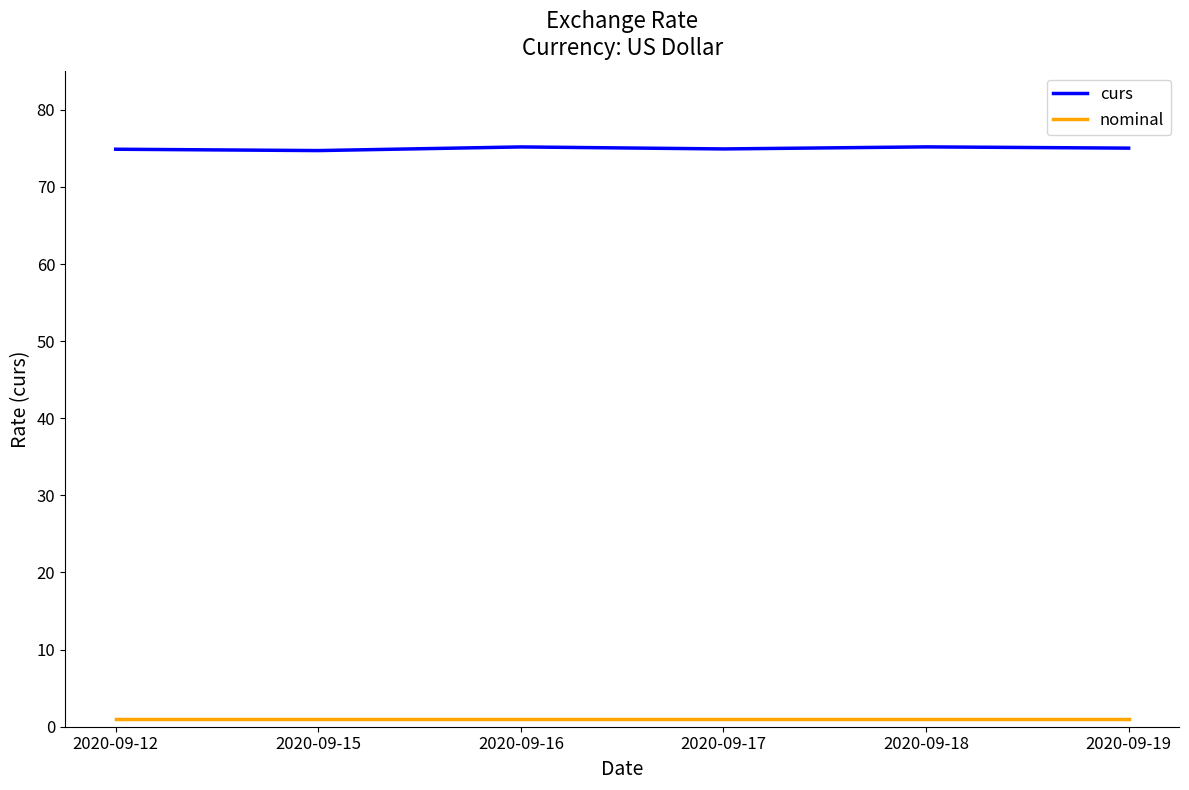

Read the nominal value at 2020-09-17.

1.0